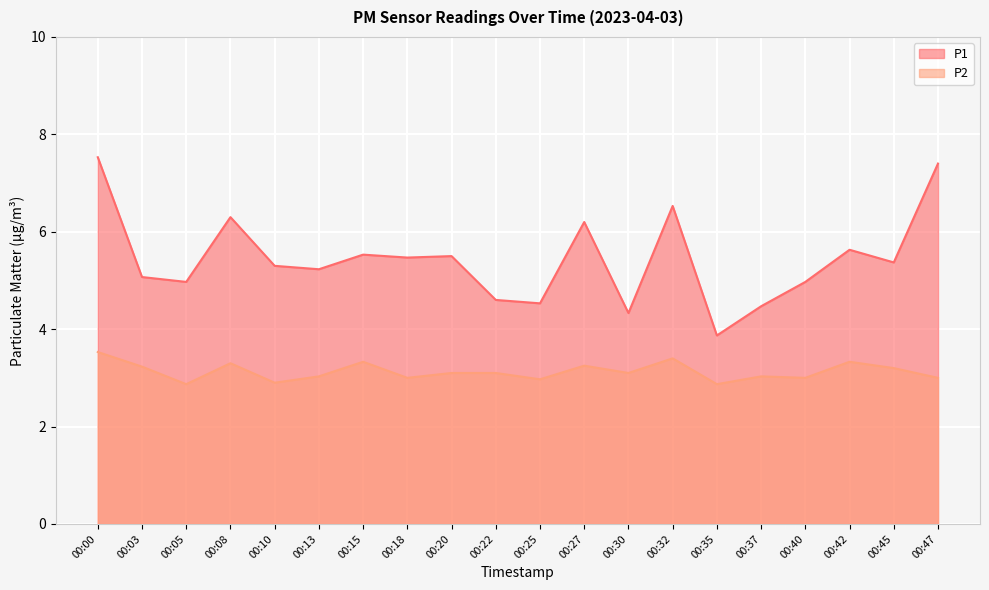

Which label corresponds to the smallest value in the chart?

00:05